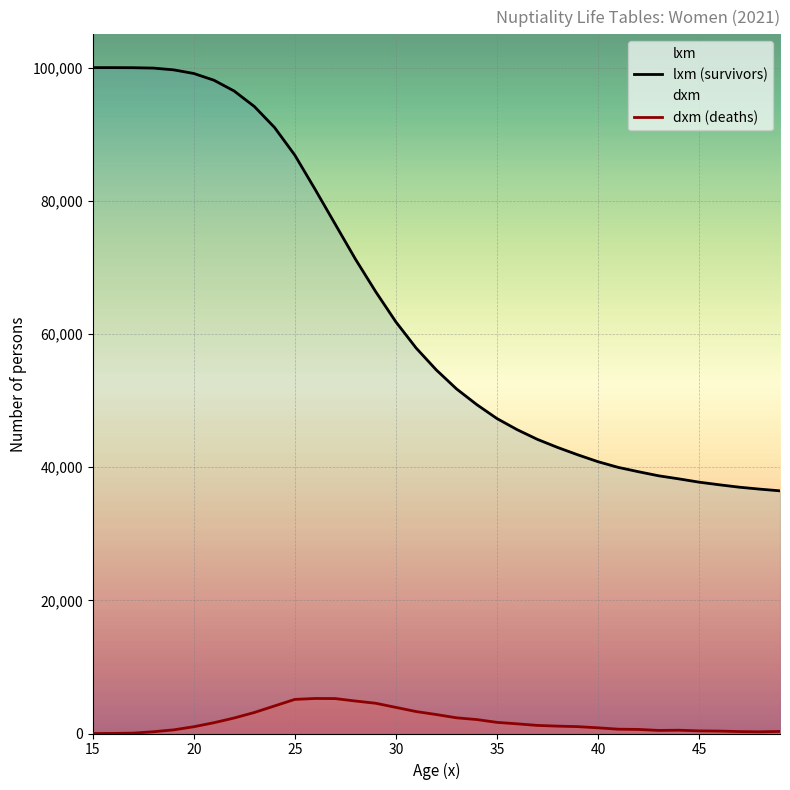

True or false: lxm (survivors) and dxm (deaths) cross at least once.

False